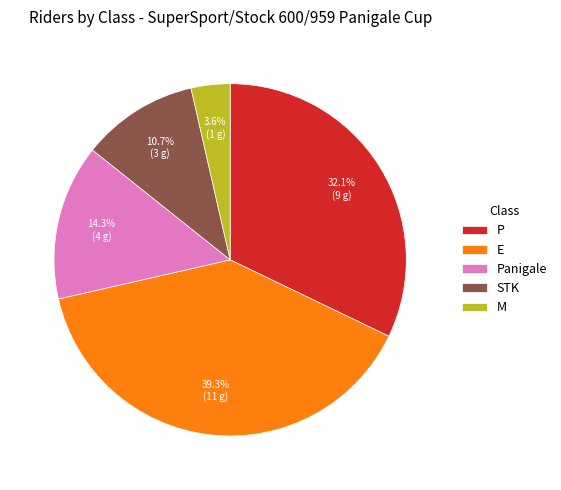

The E slice represents 50% of the pie. True or false?

False